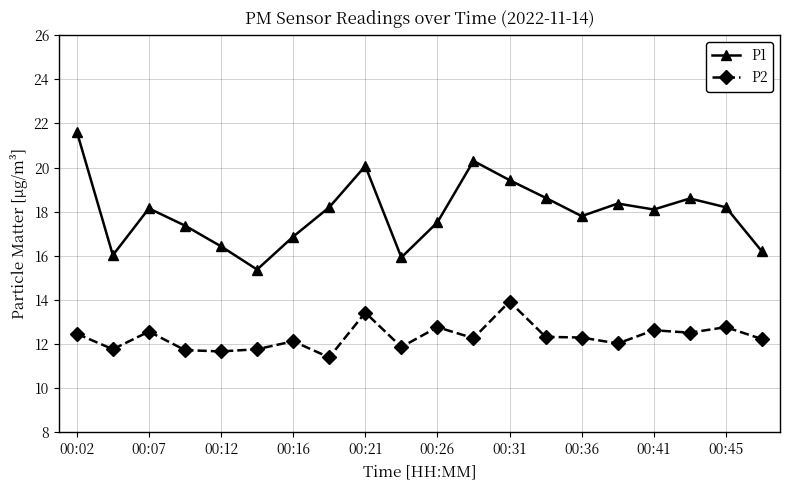

What is the value of the P2 point at the 12th from the left?

12.3